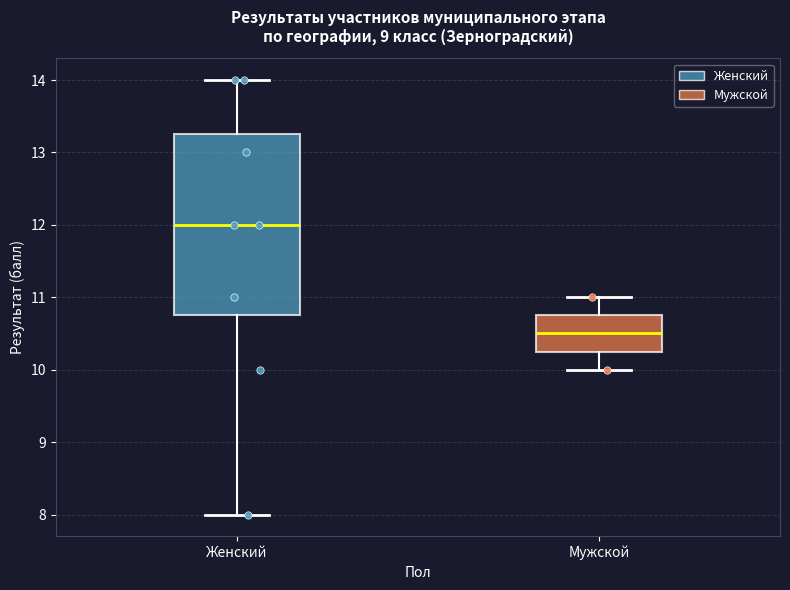

Reading left to right, read every box against the y-axis: the position of its median line, the range the box covers, and the ends of its whiskers. The values are not printed on the chart, so give them approximately, as read against the axis.

Женский: median 12.0, box 10.8 to 13.3, whiskers 8.0 to 14.0
Мужской: median 10.5, box 10.3 to 10.8, whiskers 10.0 to 11.0